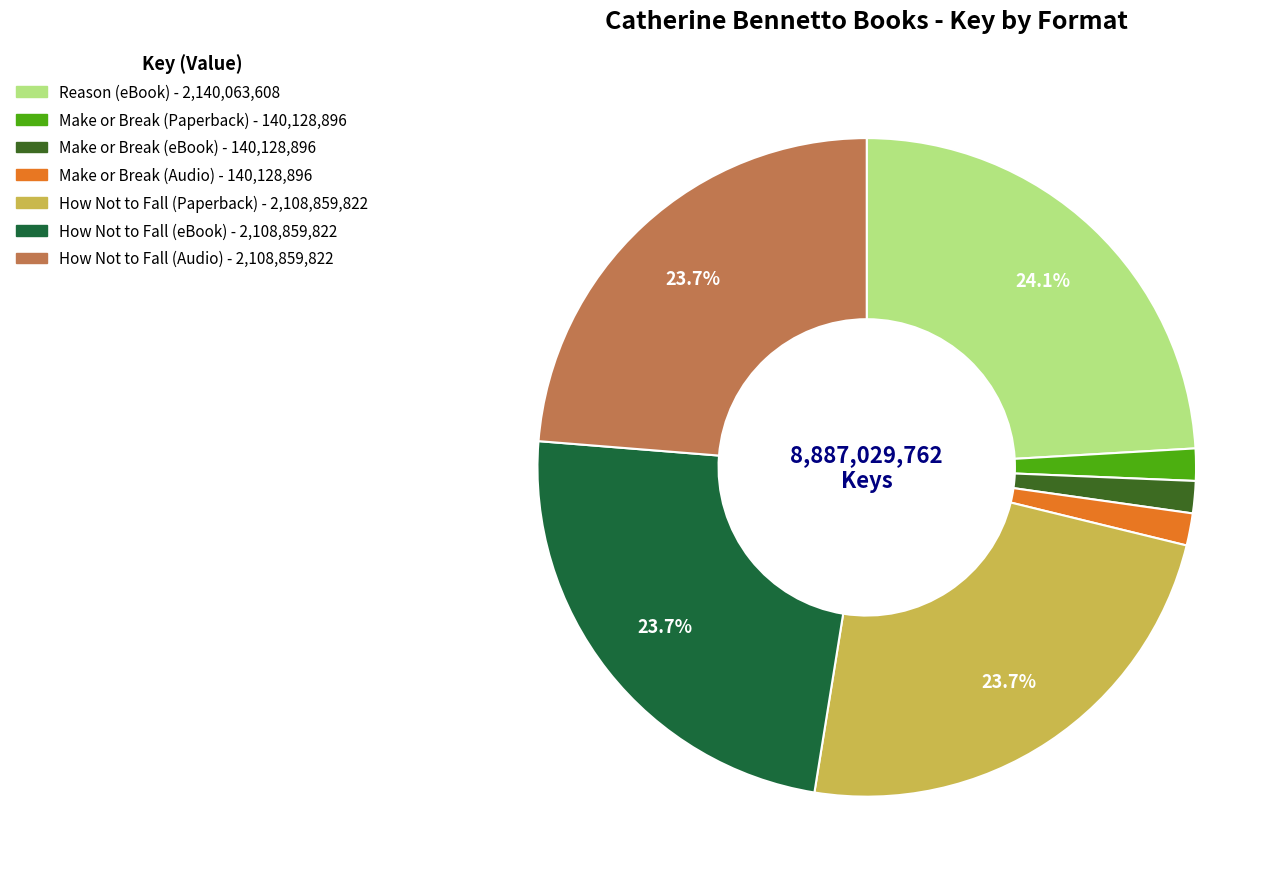

Does Make or Break (Audio) account for over 50% of the chart?

No